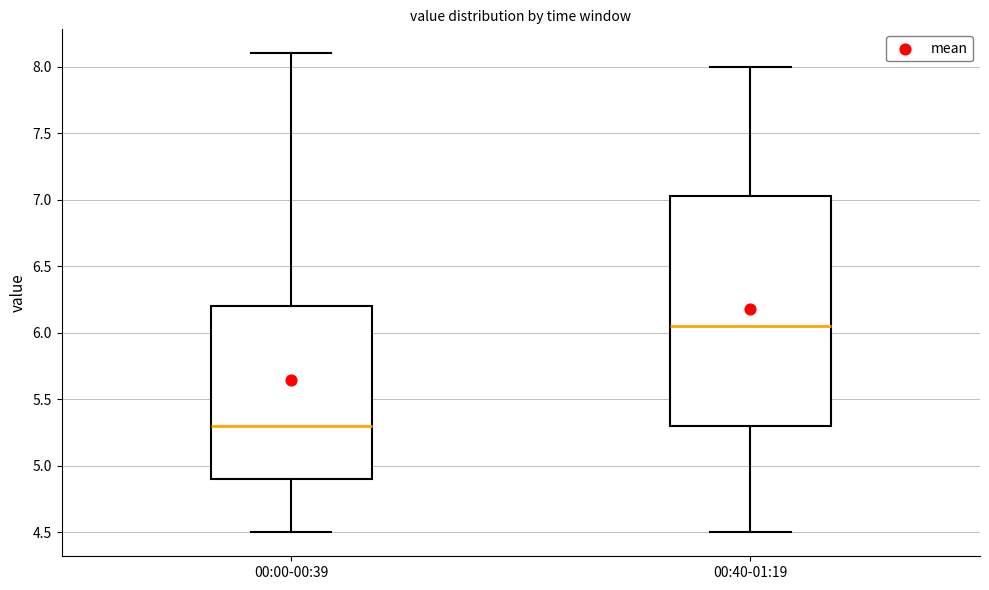

Reading left to right, read every box against the y-axis: the position of its median line, the range the box covers, and the ends of its whiskers. The values are not printed on the chart, so give them approximately, as read against the axis.

00:00-00:39: median 5.30, box 4.90 to 6.20, whiskers 4.50 to 8.10
00:40-01:19: median 6.05, box 5.30 to 7.05, whiskers 4.50 to 8.00